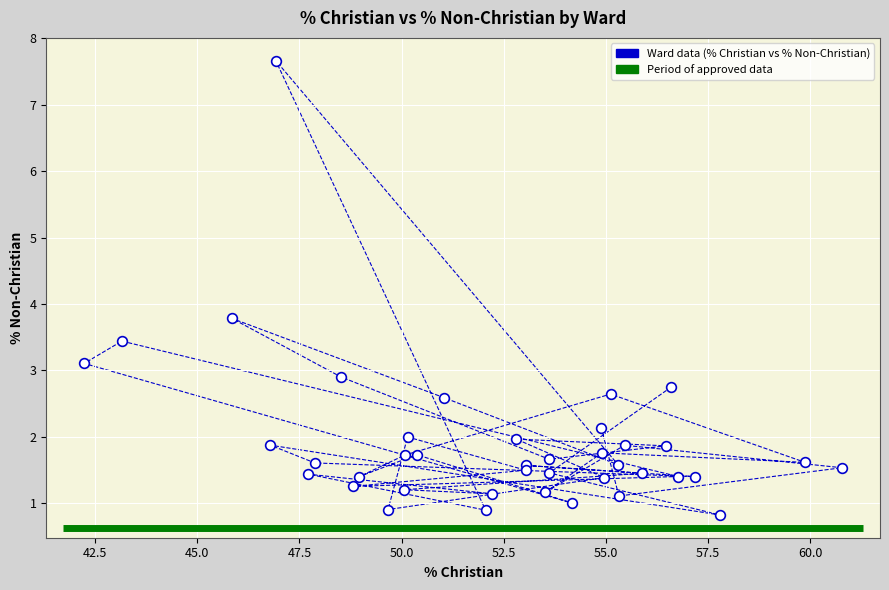

What Y value in the scatter plot is closest to 4?

3.8